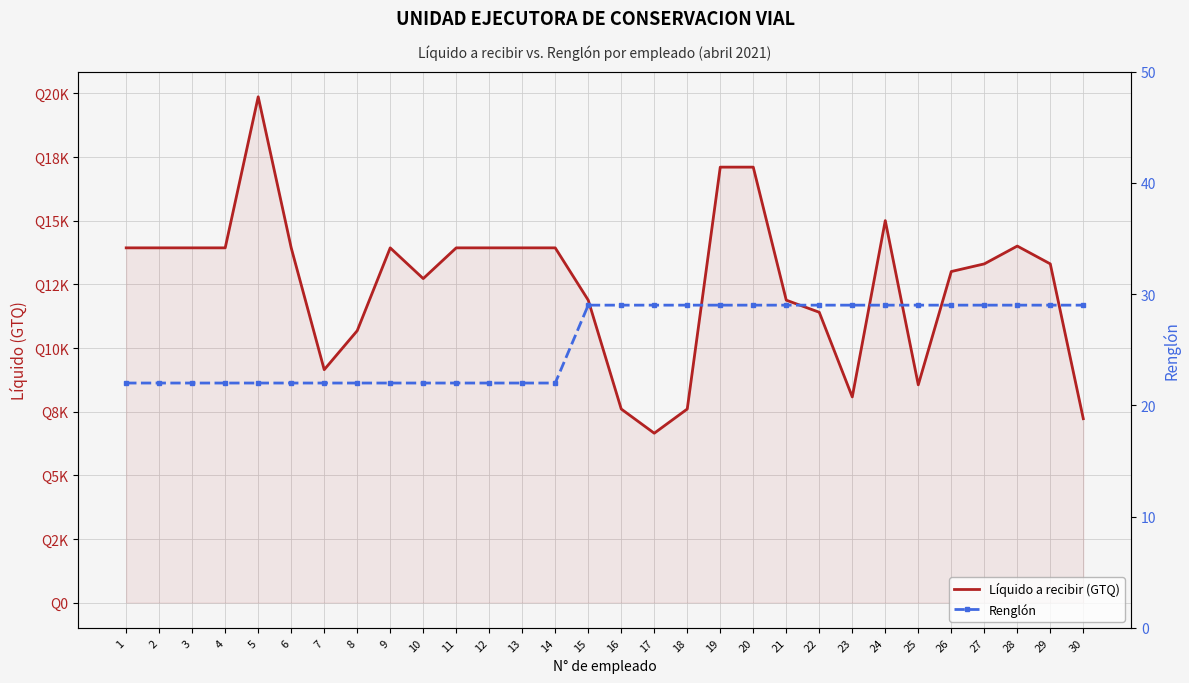

Reading left to right, transcribe all the data shown in this chart.

Líquido a recibir (GTQ): 13929.7	13929.7	13929.7	13929.7	19862.8	13929.7	9144.9	10676.0	13929.7	12722.7	13929.7	13929.7	13929.7	13929.7	11875.0	7600.0	6650.0	7600.0	17100.0	17100.0	11875.0	11400.0	8075.0	15000.0	8550.0	13000.0	13300.0	14000.0	13300.0	7220.0
Renglón: 22.0	22.0	22.0	22.0	22.0	22.0	22.0	22.0	22.0	22.0	22.0	22.0	22.0	22.0	29.0	29.0	29.0	29.0	29.0	29.0	29.0	29.0	29.0	29.0	29.0	29.0	29.0	29.0	29.0	29.0